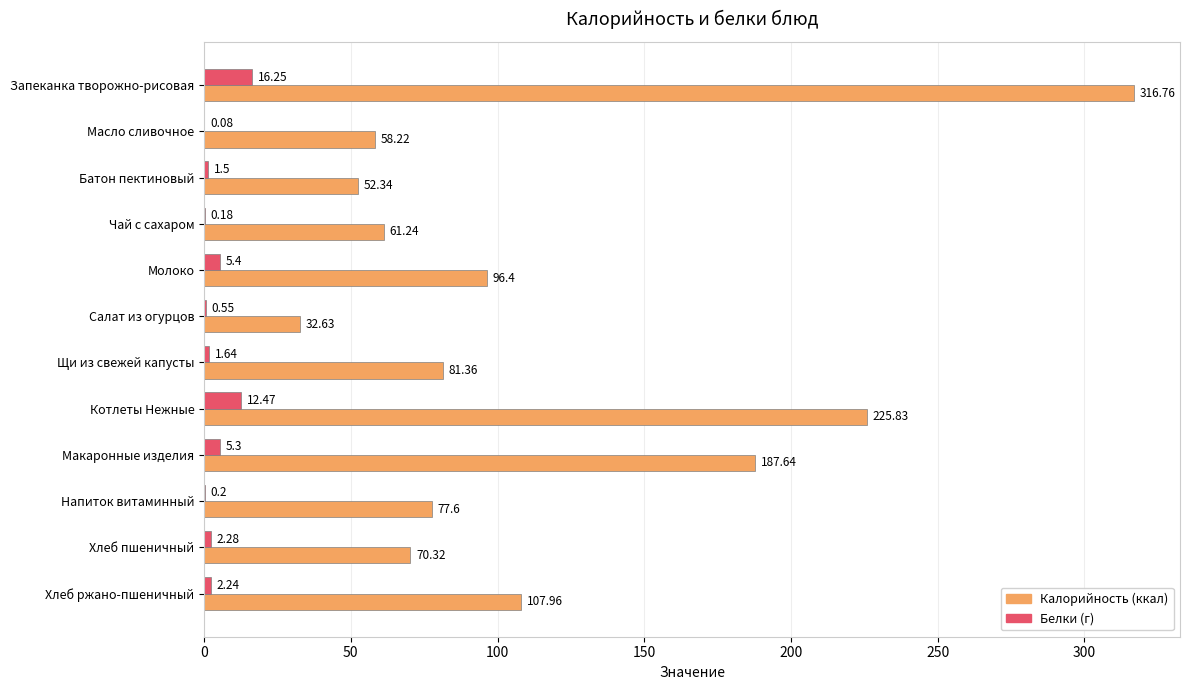

What is the total value across all series at Чай с сахаром?

61.4